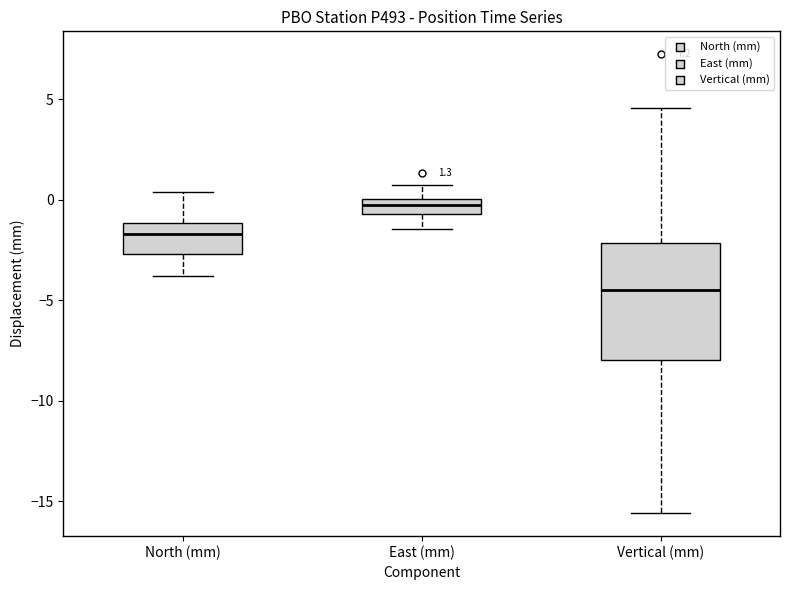

Which box has the highest median line?

East (mm)